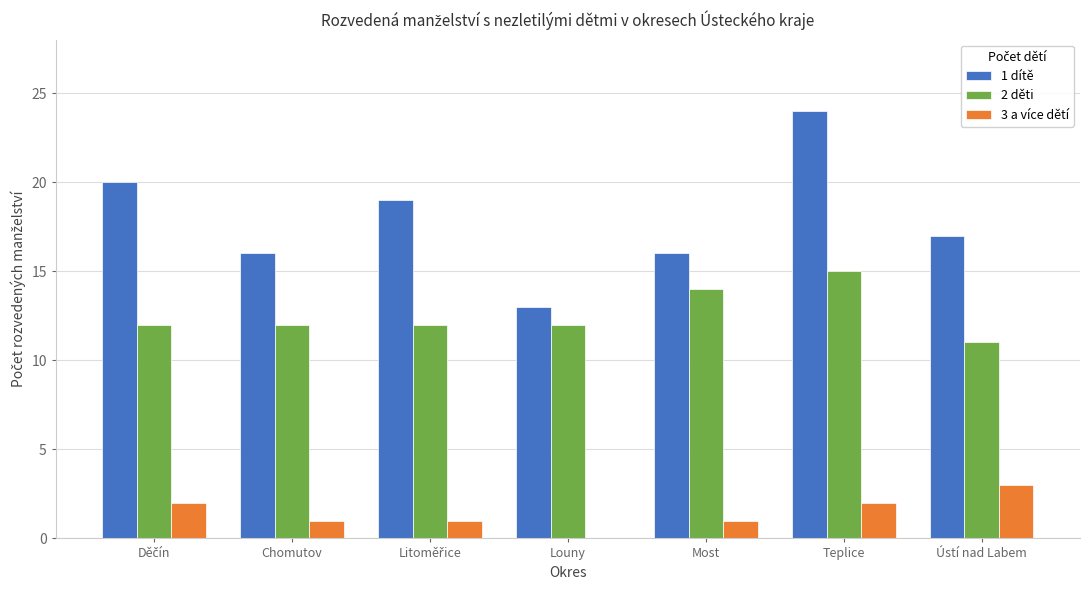

Which series changed the most between Louny and Ústí nad Labem?

1 dítě